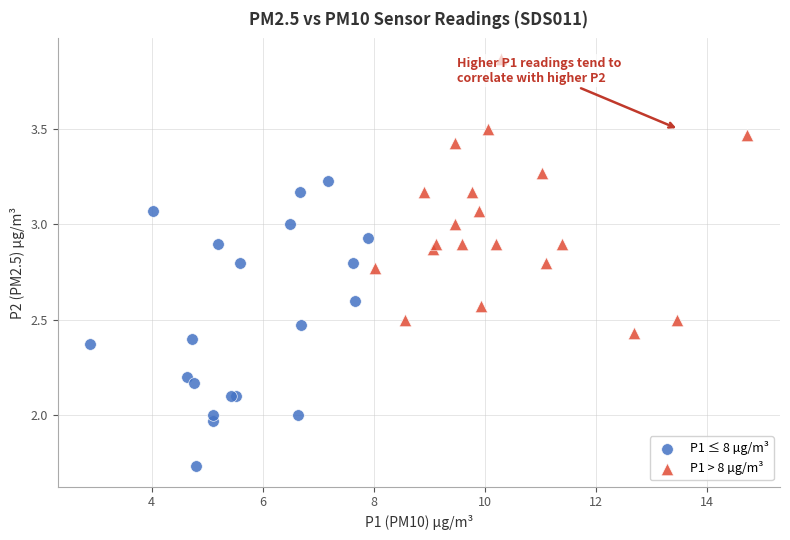

Which series contains the lowest Y value?

P1 ≤ 8 µg/m³